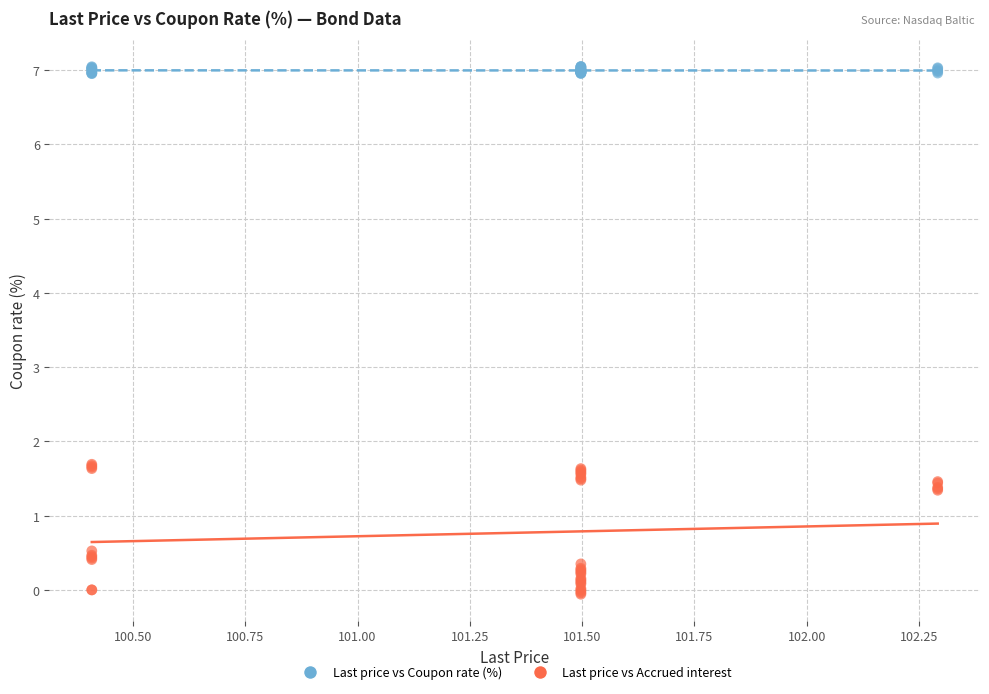

Which series reaches the minimum Y coordinate?

Last price vs Accrued interest